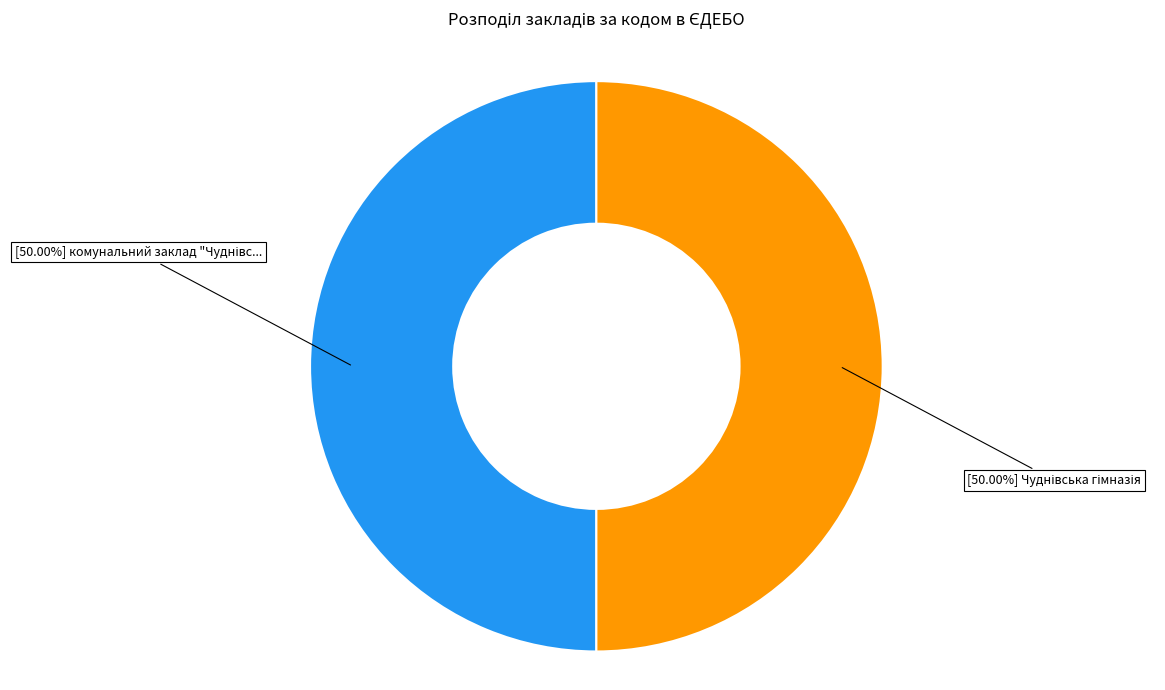

Which category has the biggest portion of the pie?

комунальний заклад "Чуднівський ліцей"